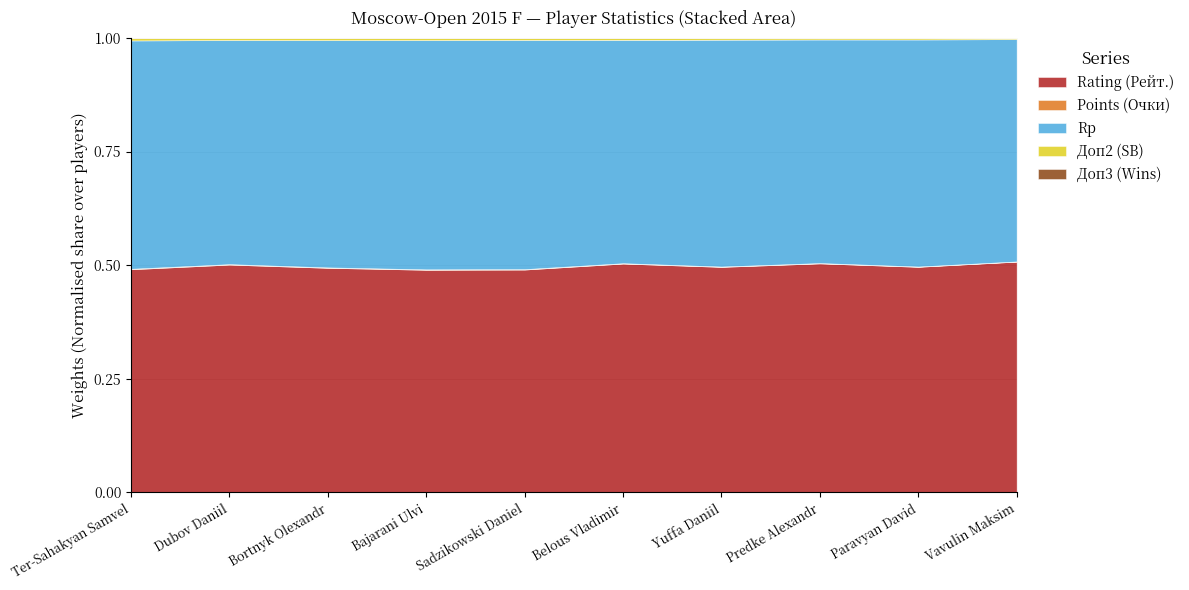

True or false: Rp and Points (Очки) cross at least once.

False